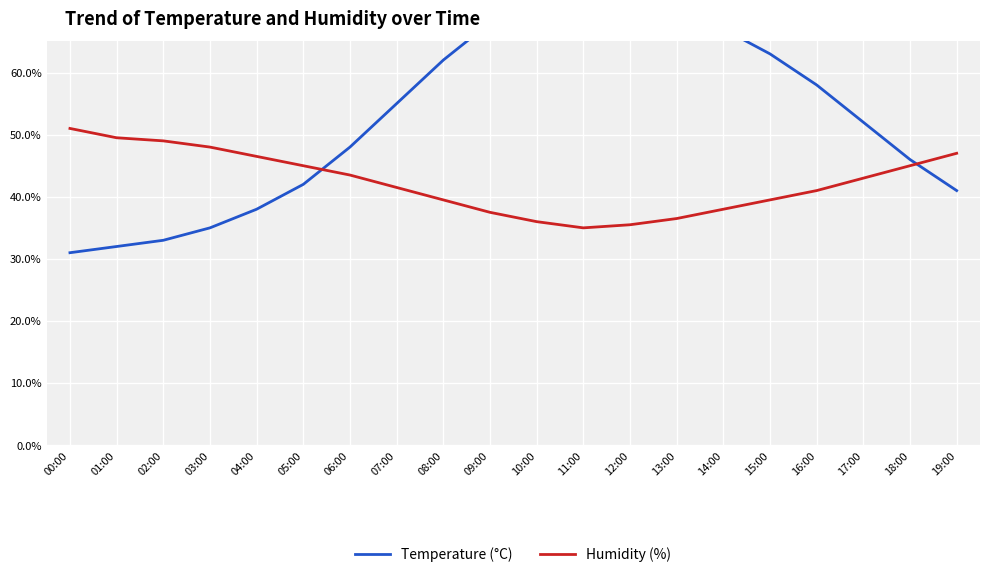

Between which two adjacent categories do Humidity (%) and Temperature (°C) first intersect?

05:00 and 06:00